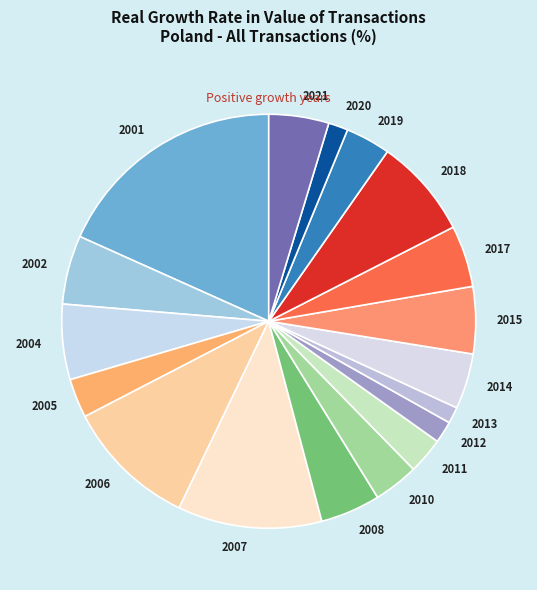

The 2006 slice represents 10% of the pie. True or false?

True